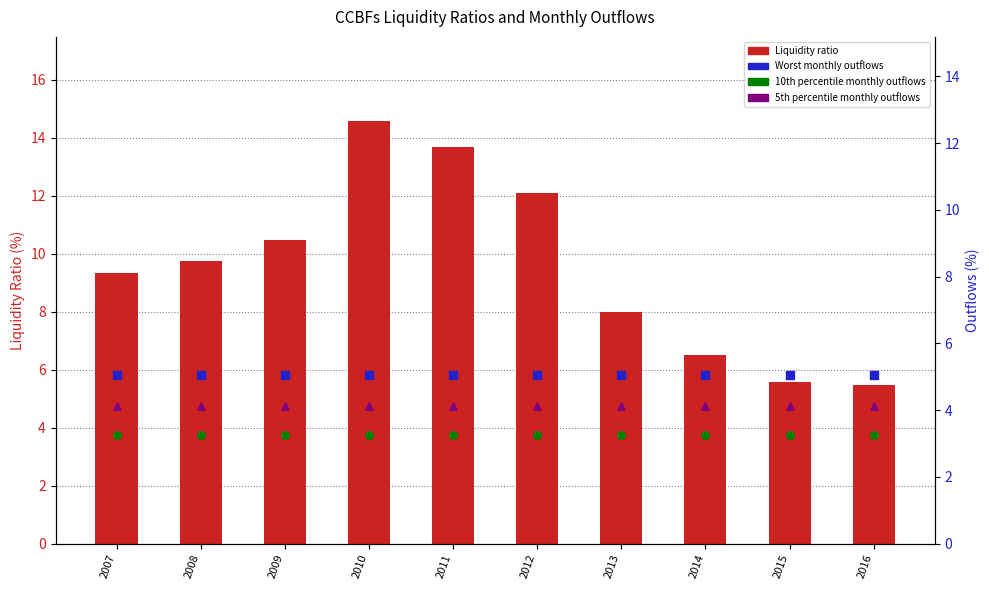

Which series reaches the minimum Y coordinate?

10th percentile monthly outflows